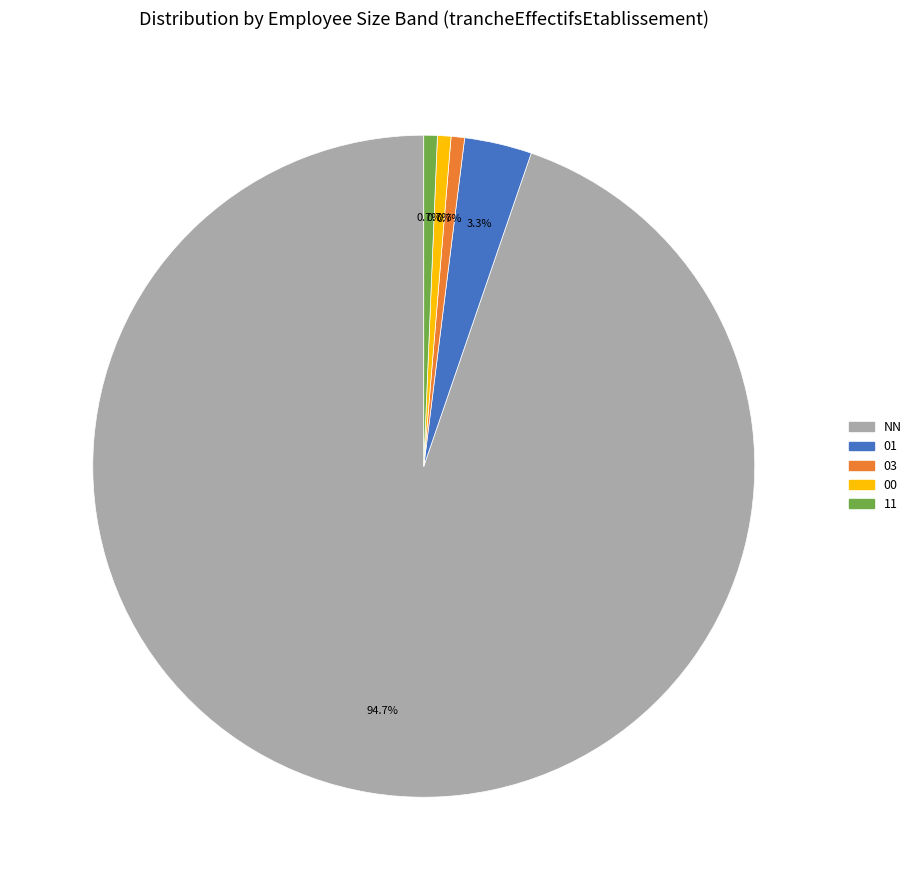

Which slice represents more than half of the pie?

NN